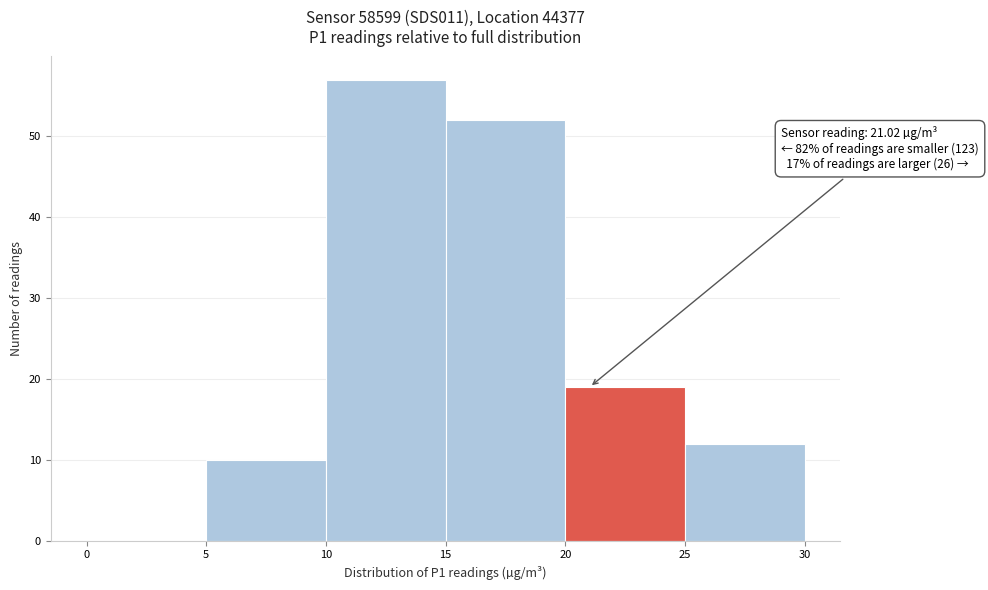

Over which range of the x-axis is the bar tallest?

10 to 15